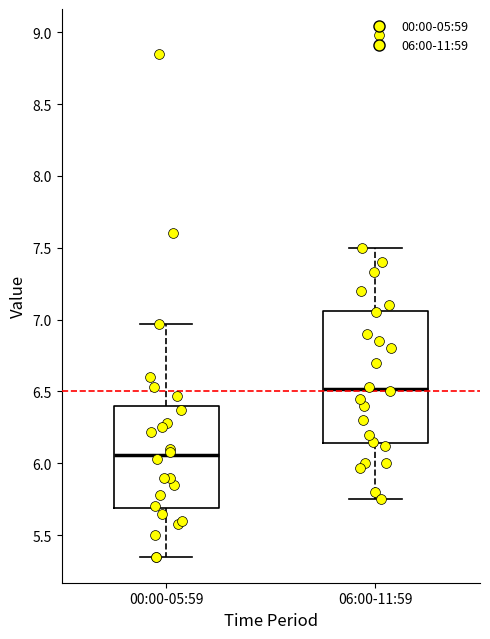

Comparing the boxes themselves (not the whiskers), which one is the tallest?

06:00-11:59